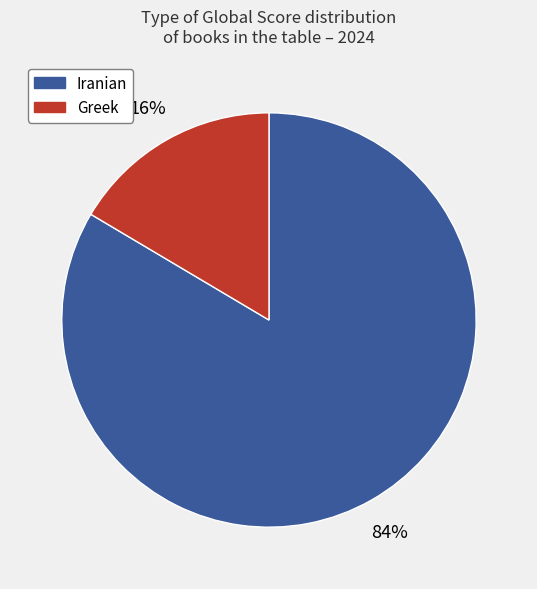

Does any single category account for the majority?

Yes